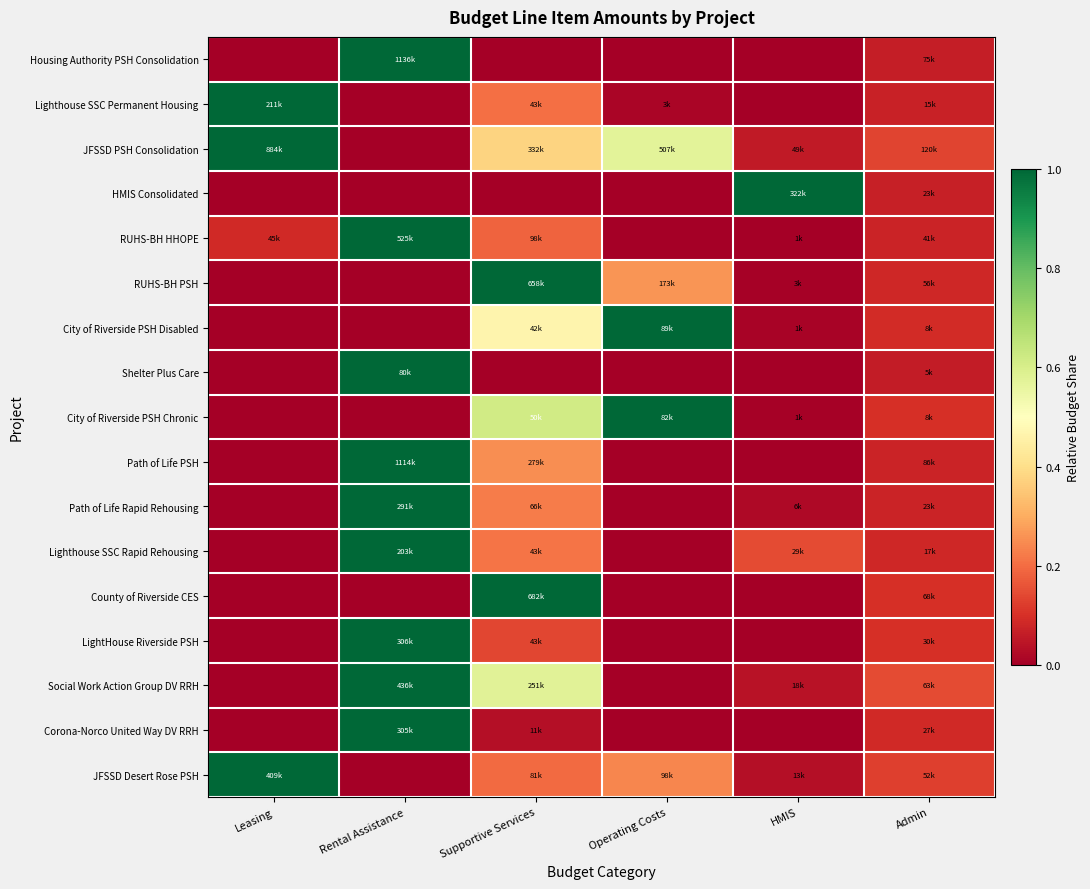

What is the difference between the highest and lowest values at Rental Assistance?

1.0